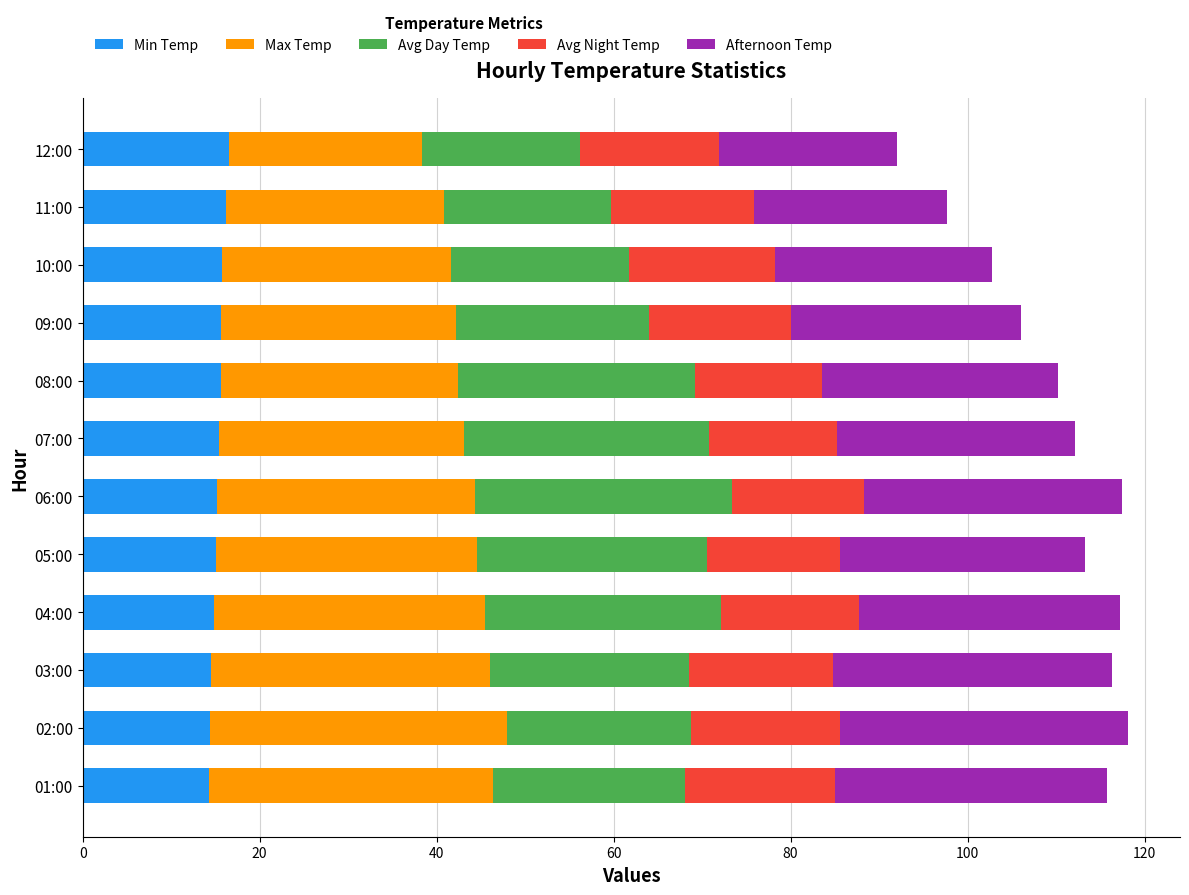

The value of Min Temp at 01:00 is 22.8. True or false?

False